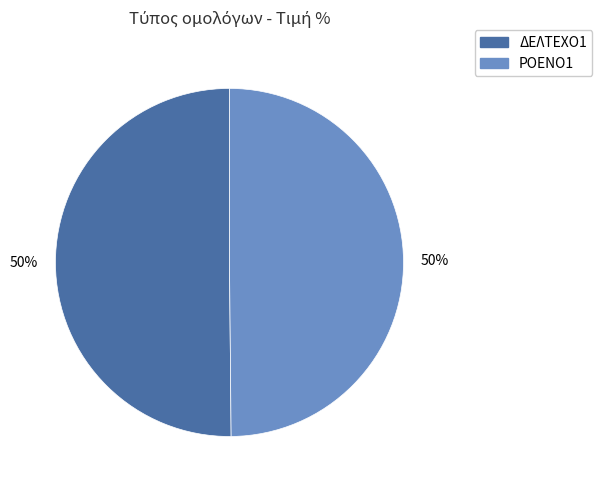

How many segments does this pie chart have?

2